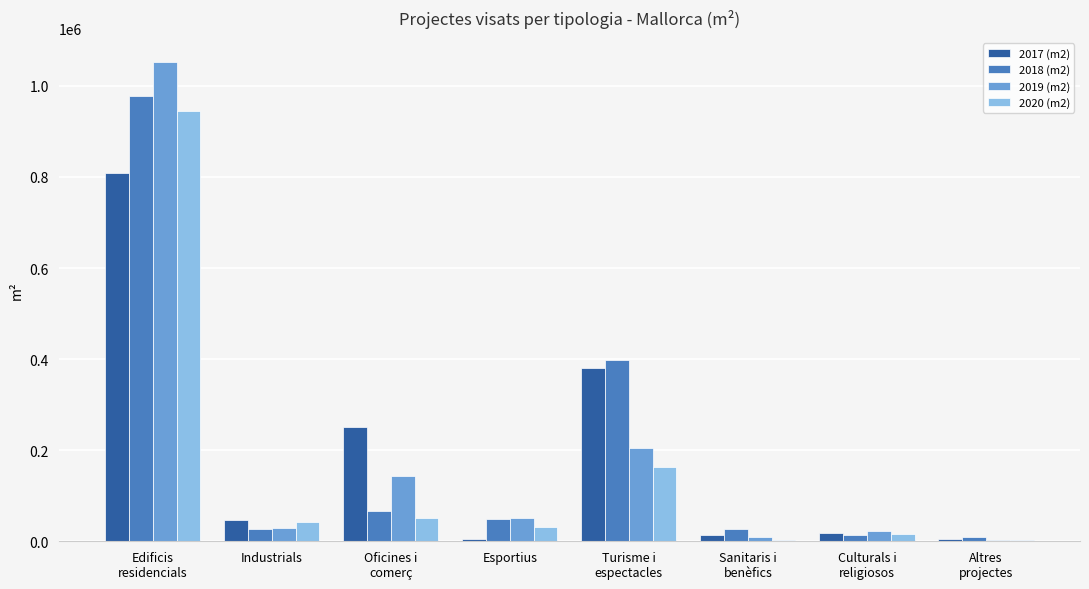

Is it true that 2018 (m2) equals 27762.7 at Industrials?

True